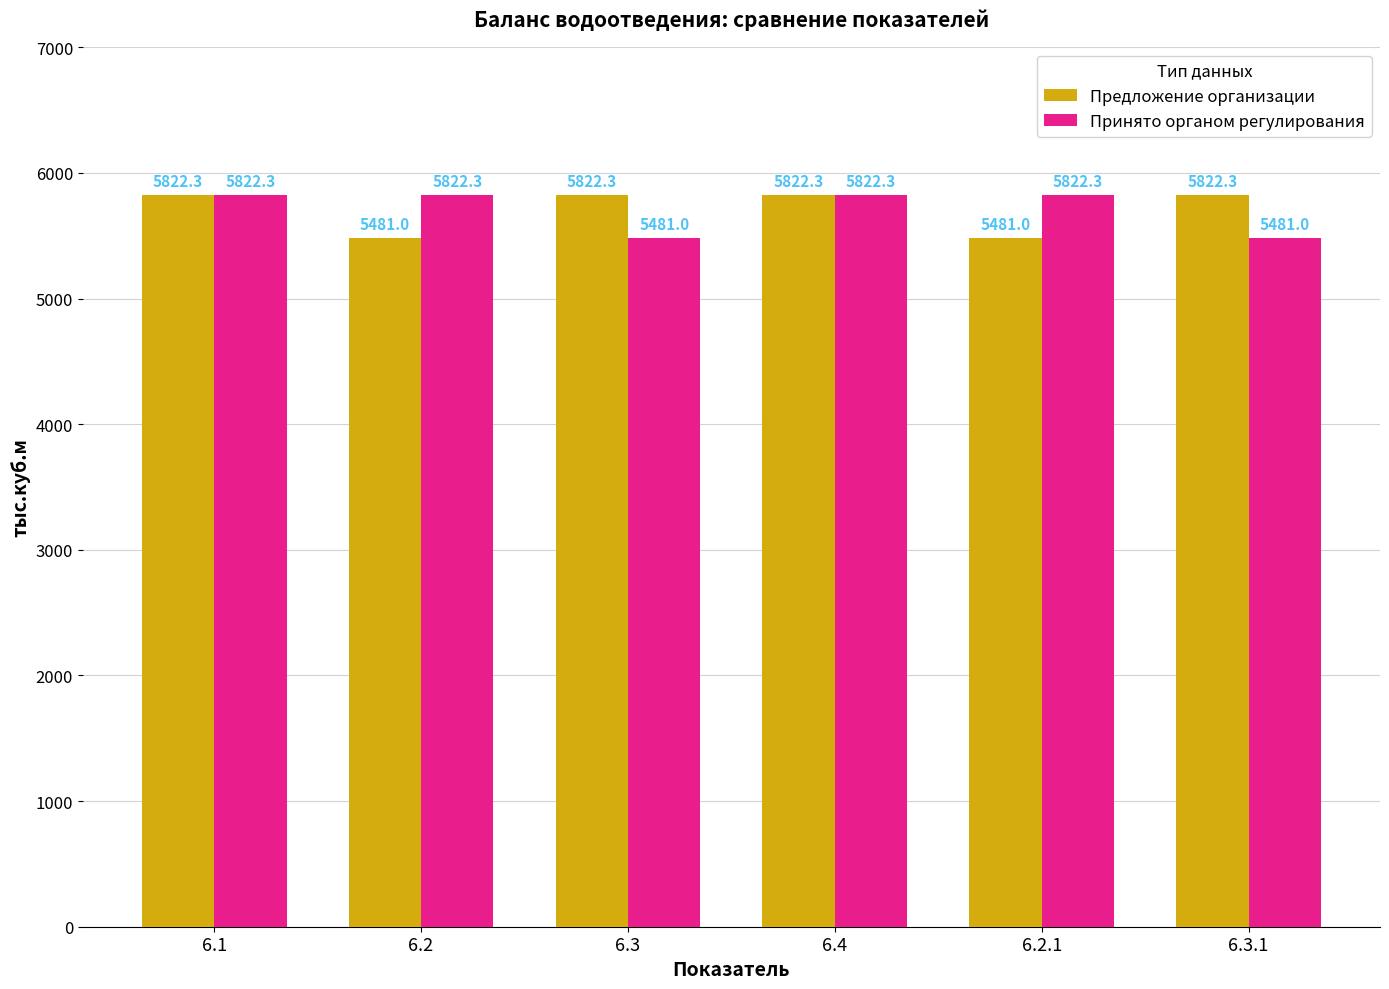

At which label does Предложение организации first exceed 5822?

6.1